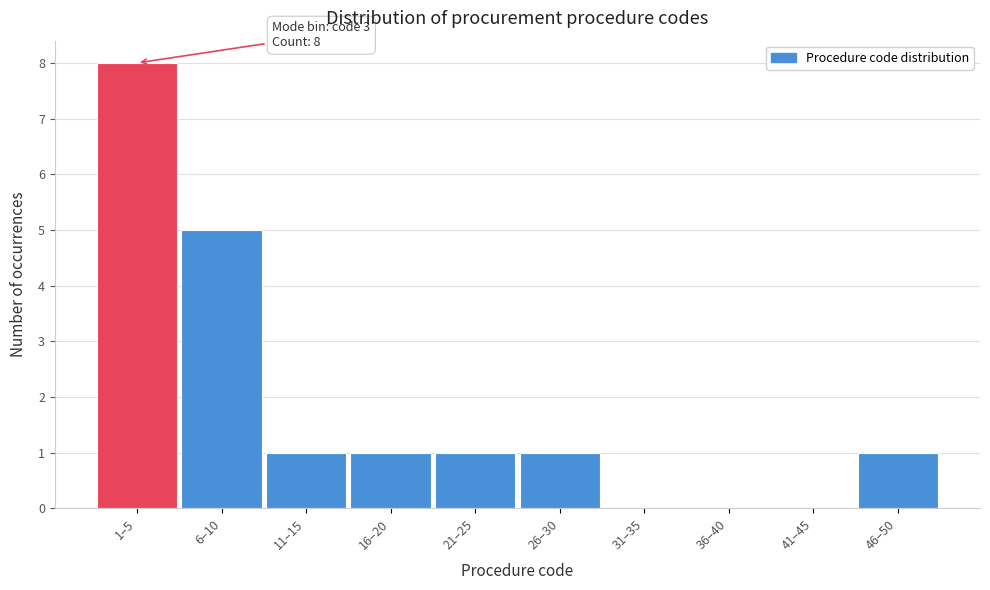

Reading left to right, extract all data points from this chart.

1–5=8	6–10=5	11–15=1	16–20=1	21–25=1	26–30=1	31–35=0	36–40=0	41–45=0	46–50=1